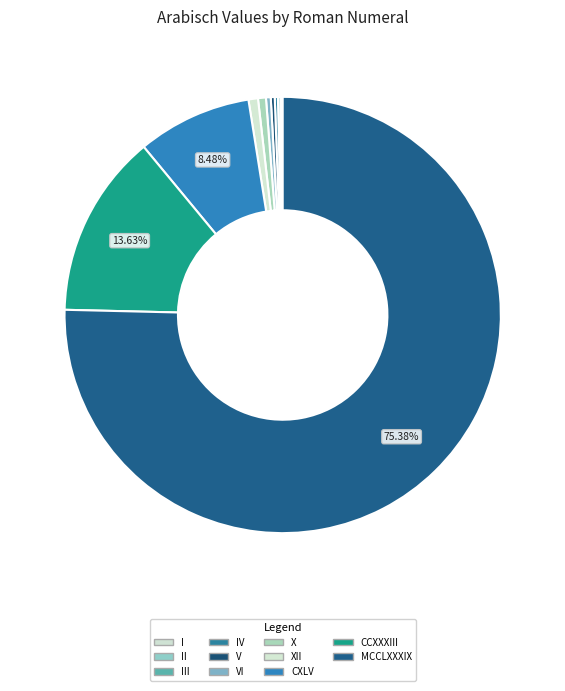

What portion of the pie excludes VI?

99.6%